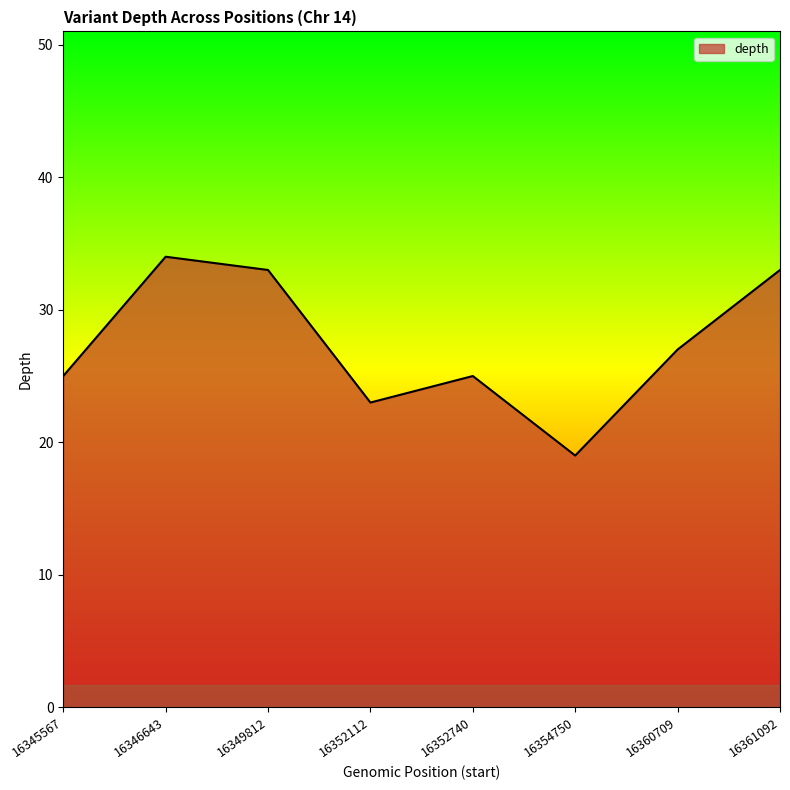

At which category does the chart reach its minimum across all series?

16354750